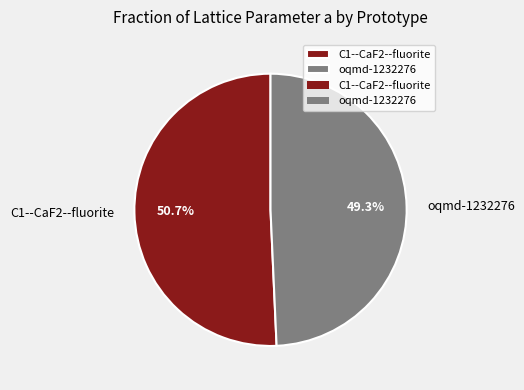

Count the number of slices in the pie.

2